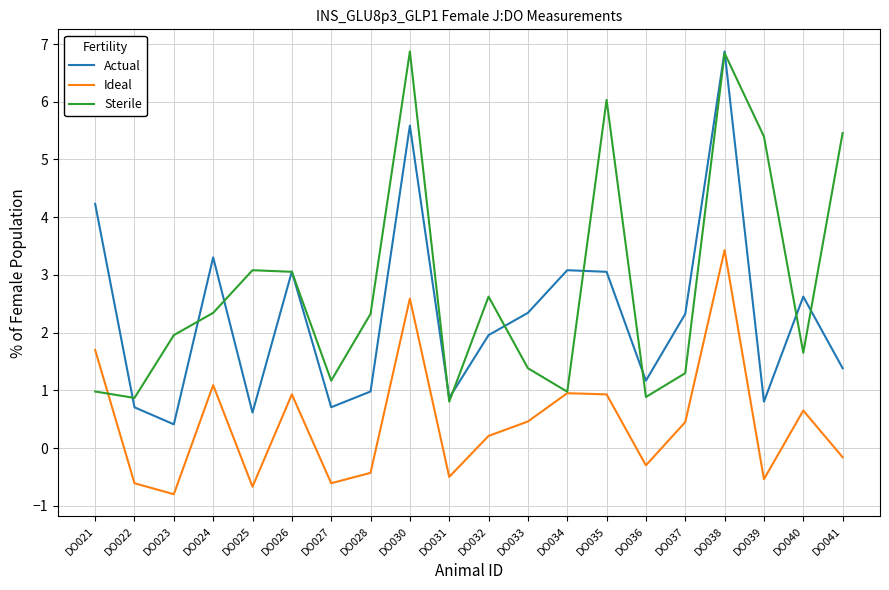

What is the difference between the Actual values at DO034 and DO021?

1.1